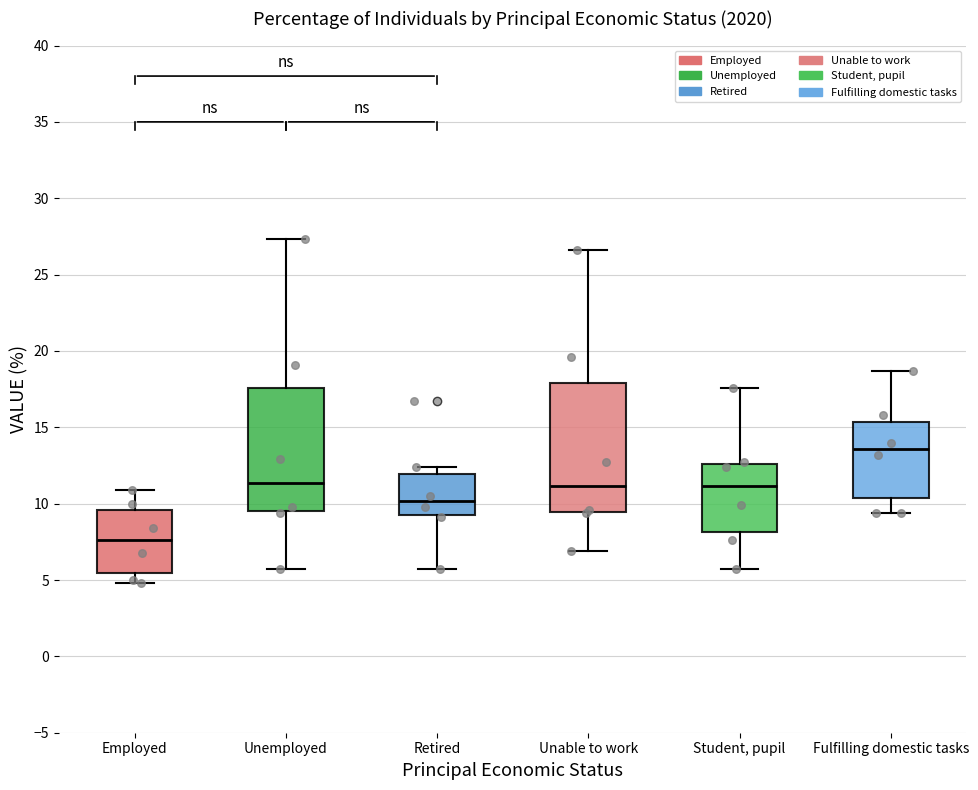

Where does the median line of the box for Retired sit on the y-axis? The values are not printed on the chart, so give them approximately, as read against the axis.

10.0